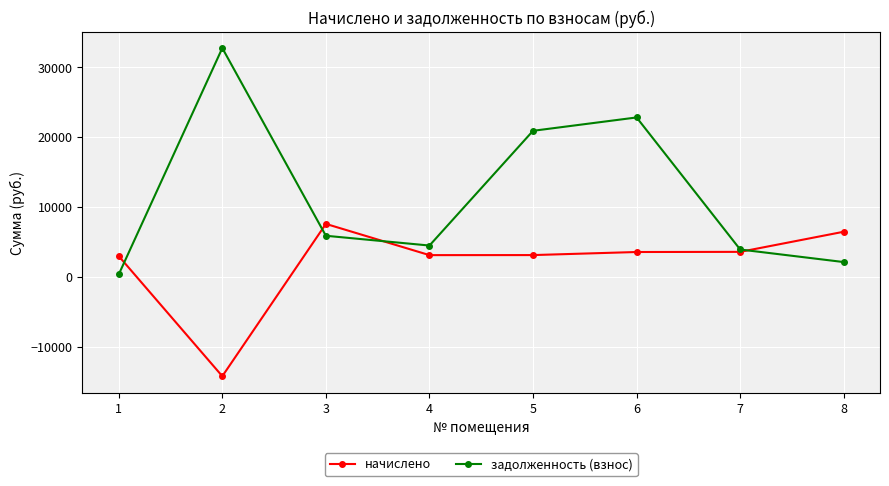

The value of начислено at 5 is 3096.0. True or false?

True